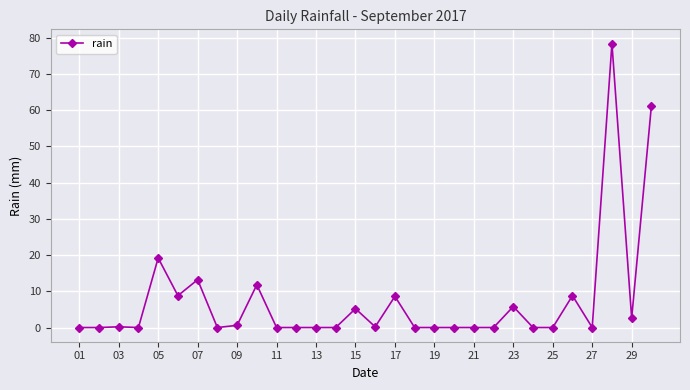

What is the greatest value displayed?

78.4